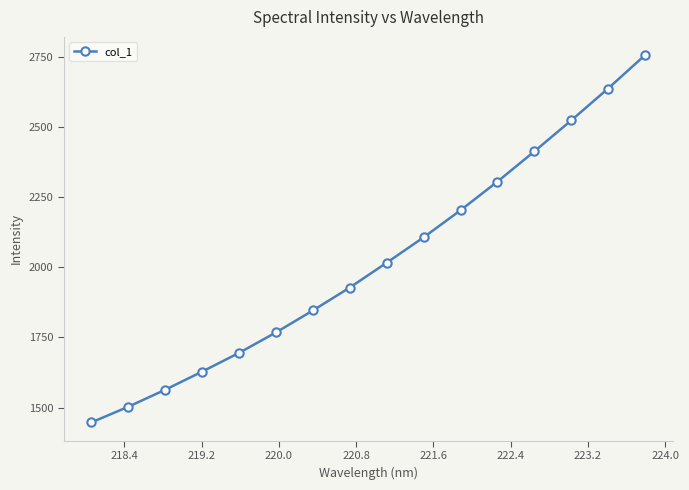

What is the sum of all values?

32341.3